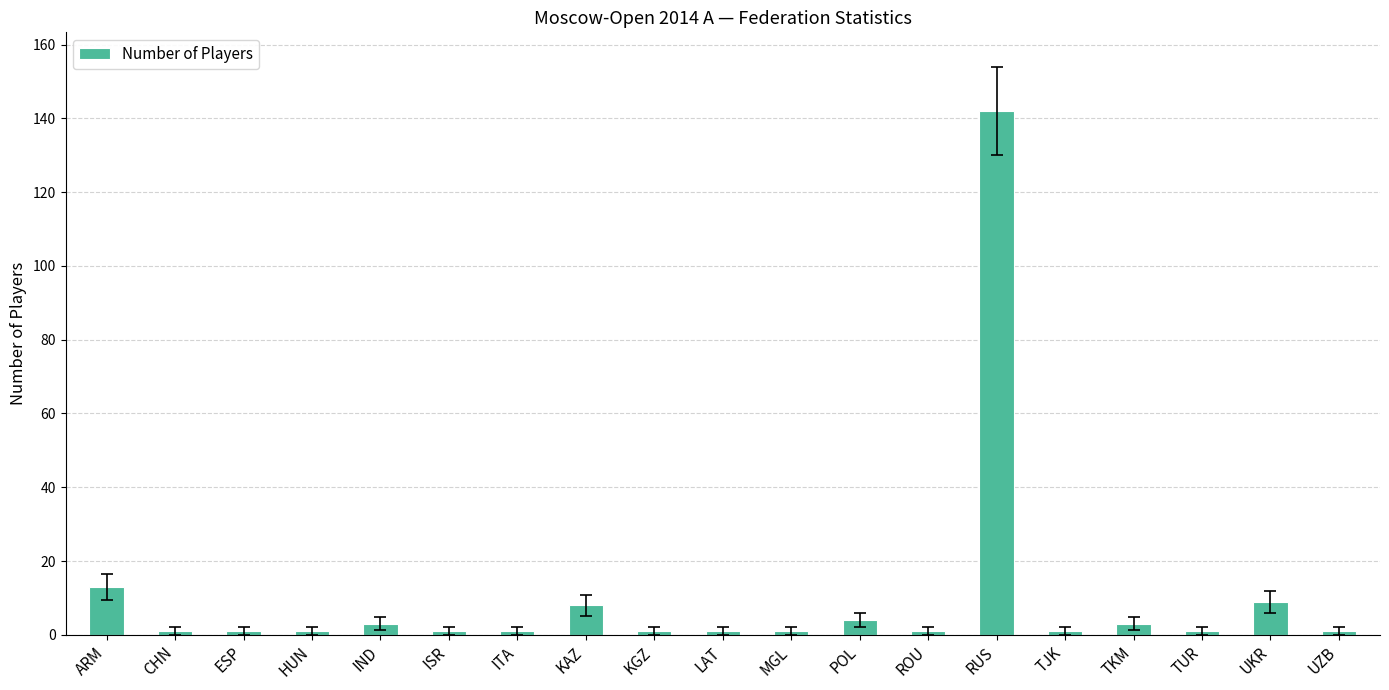

What is the difference between the values at ROU and TKM?

2